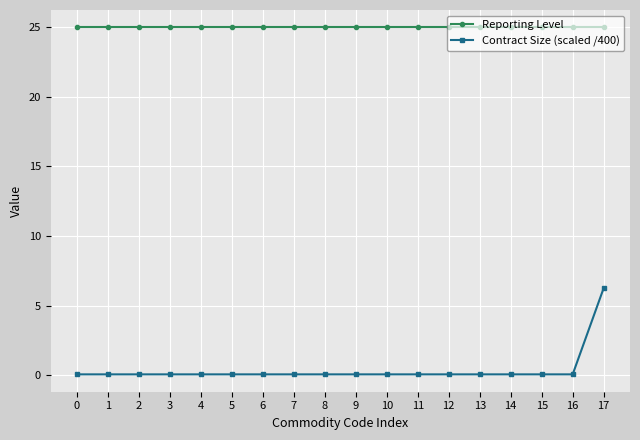

How many categories are shown in the chart?

18